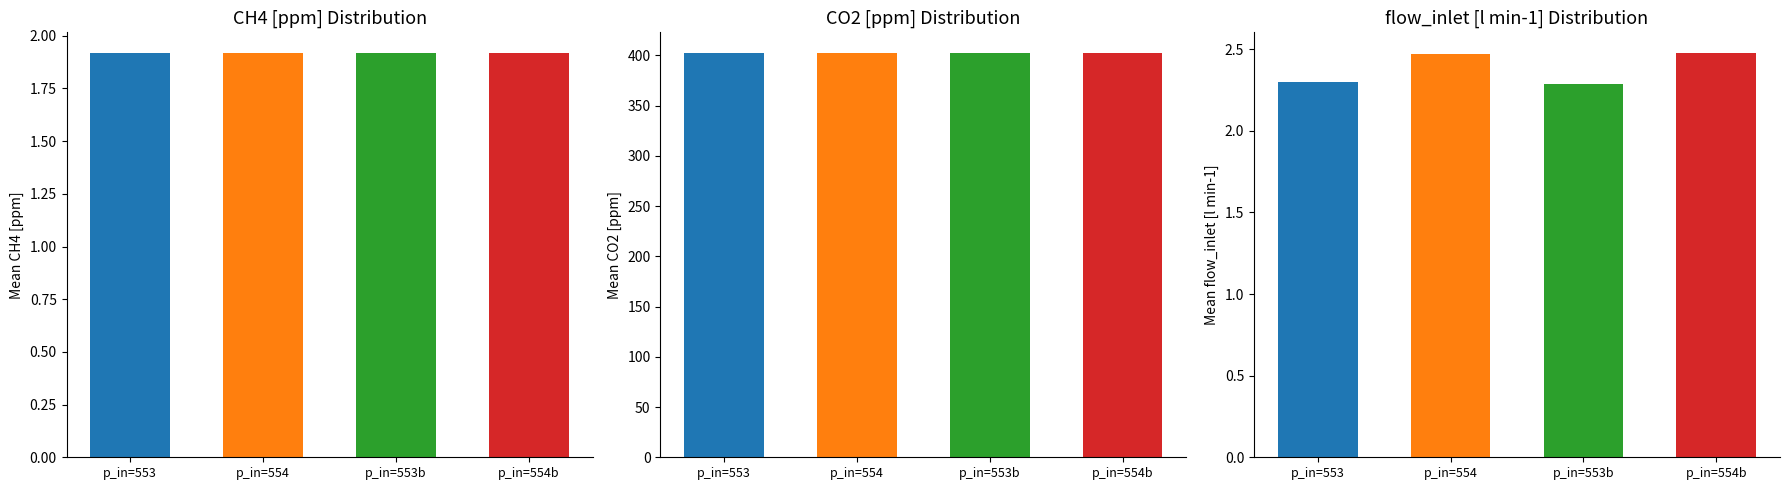

Which category has the lowest value in the flow_inlet [l min-1] series?

p_in=553b